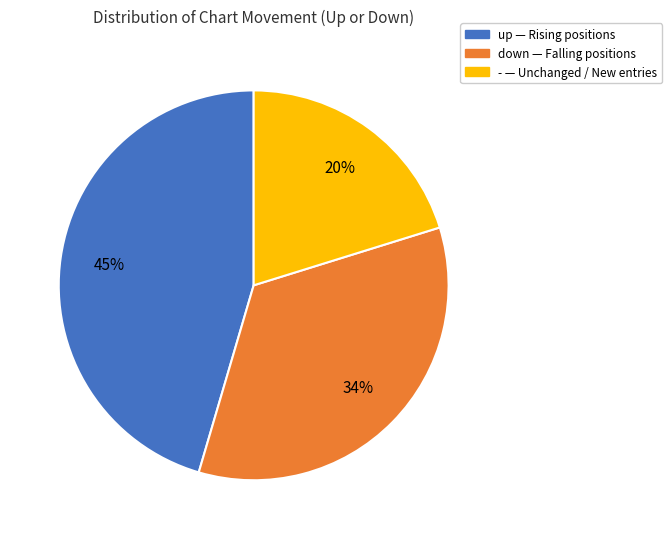

How many slices are in this pie chart?

3